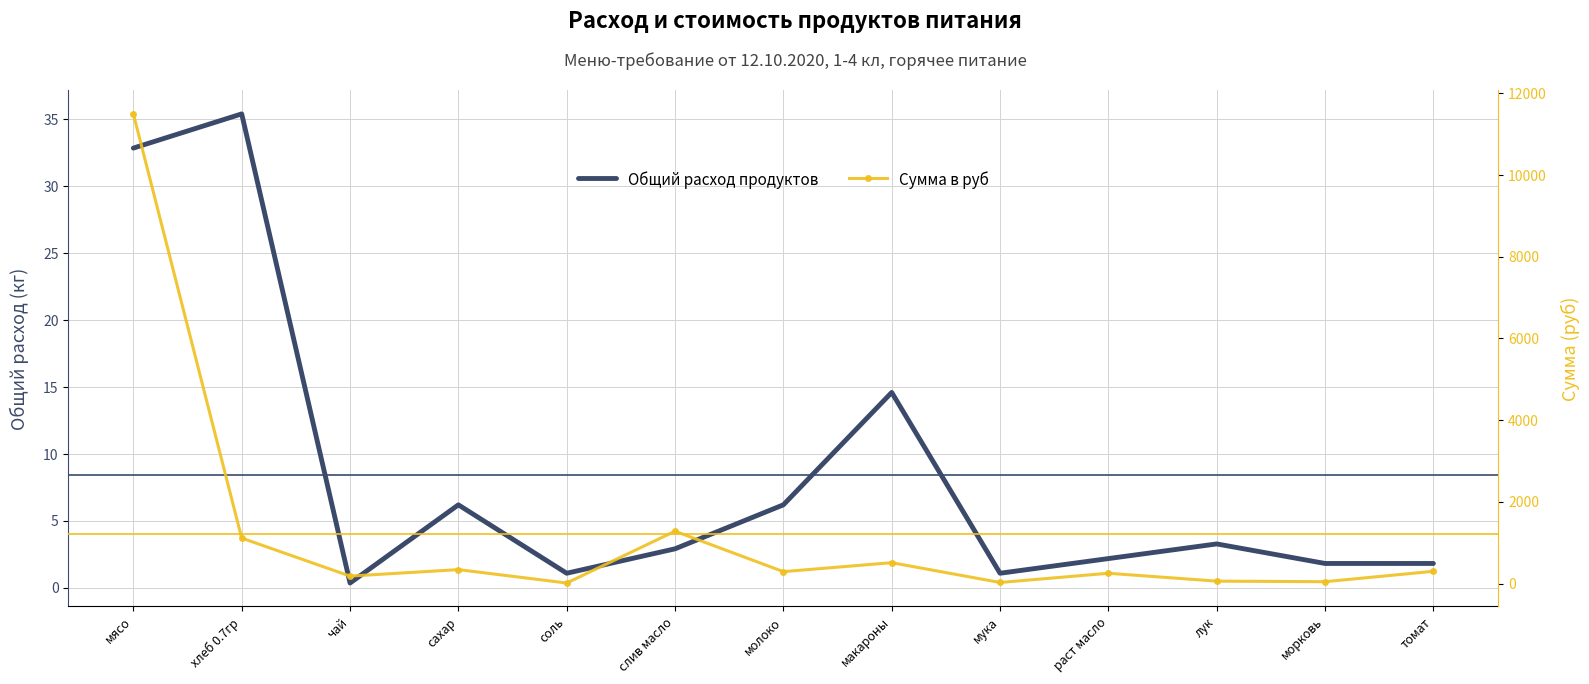

How many interior local valleys does the Общий расход продуктов series have?

3